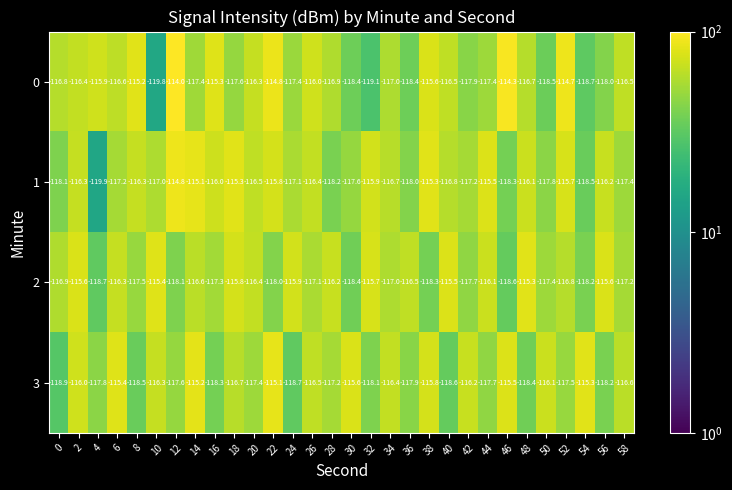

At 42, list the series in order from largest to smallest.

3, 1, 2, 0